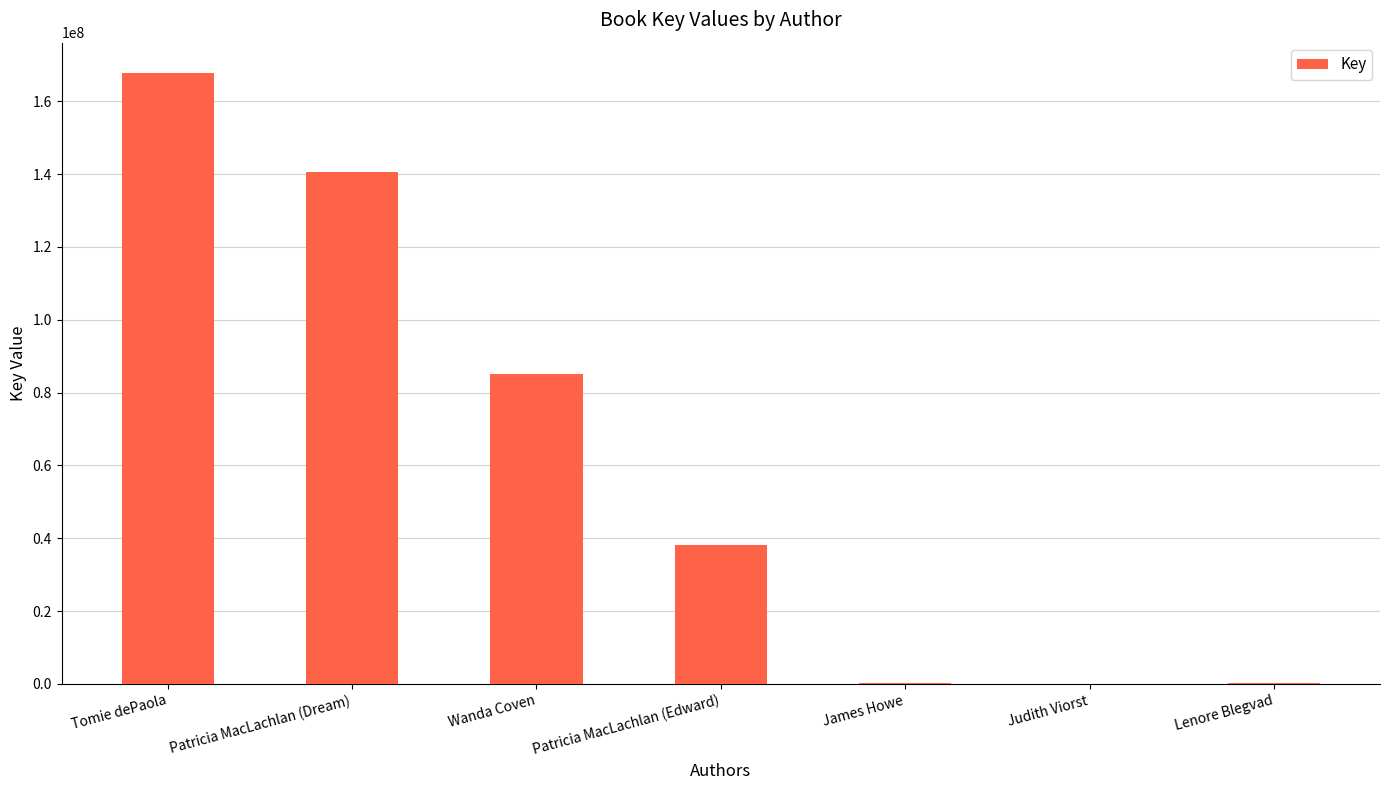

Between James Howe and Wanda Coven, which is larger?

Wanda Coven